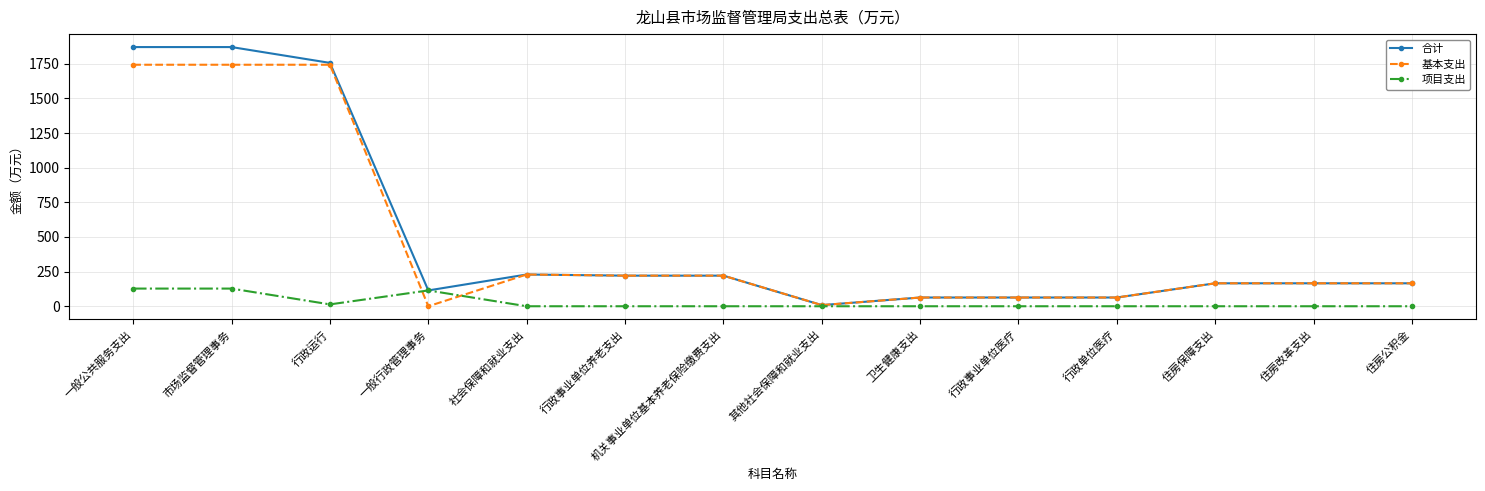

What is the spread (max minus min) of values at 住房保障支出?

165.7